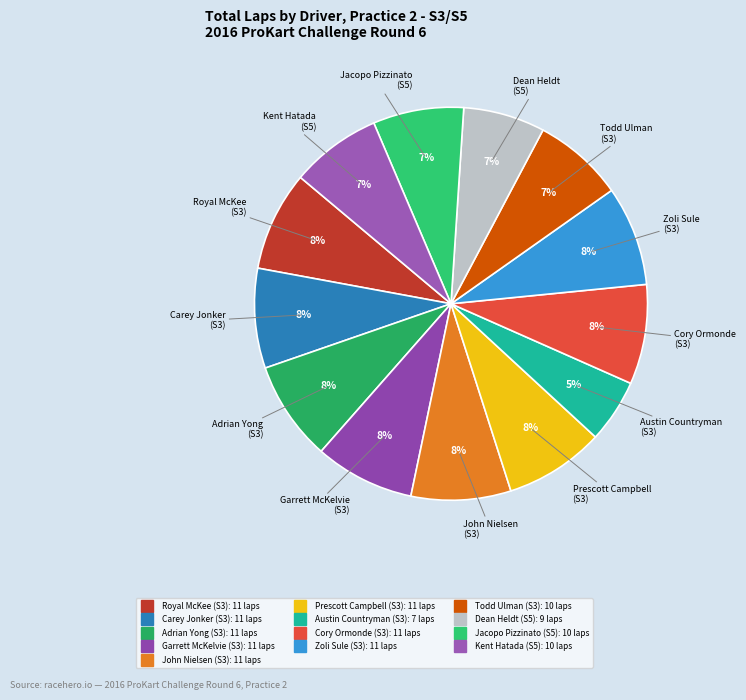

Which slice is the smallest?

Austin Countryman